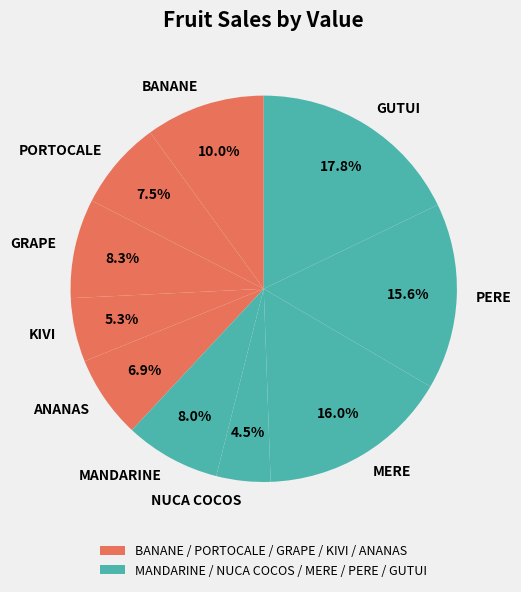

Does GRAPE account for over 50% of the chart?

No